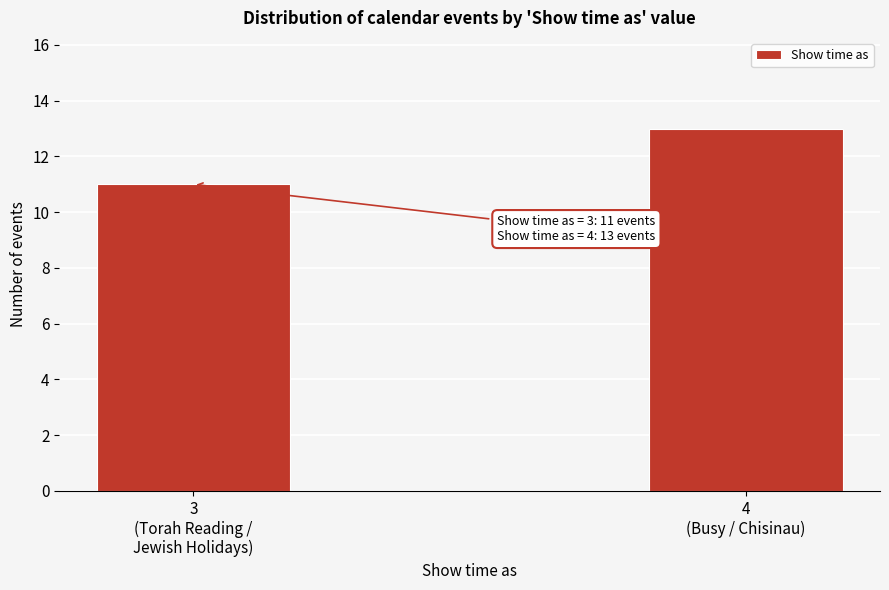

Reading left to right, extract all data points from this chart.

11	13